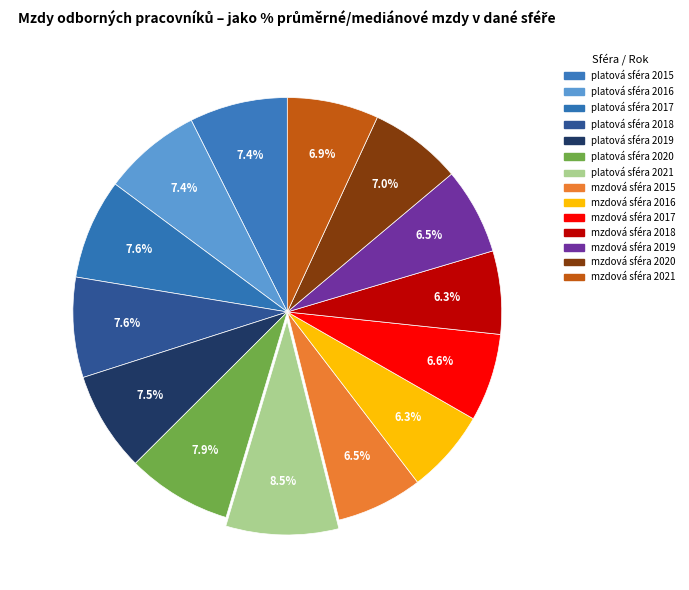

Count the number of slices in the pie.

14